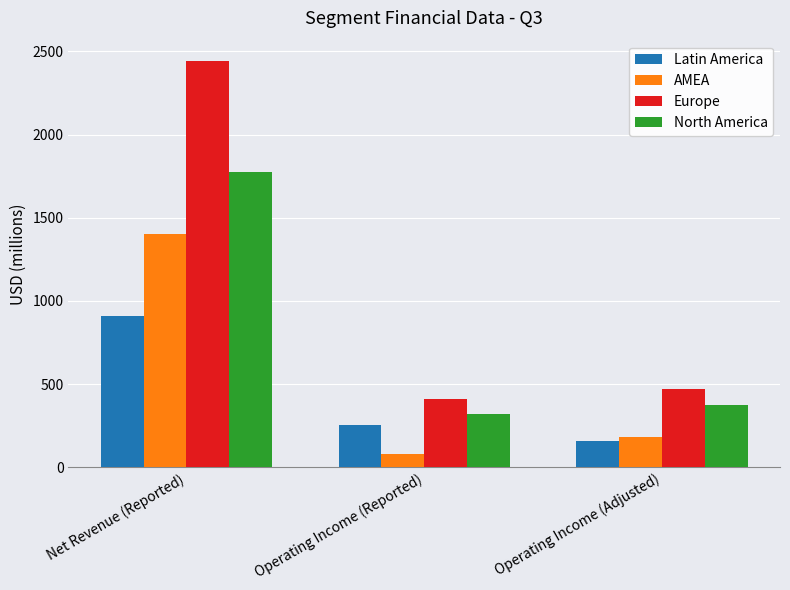

What is the greatest value displayed?

2442